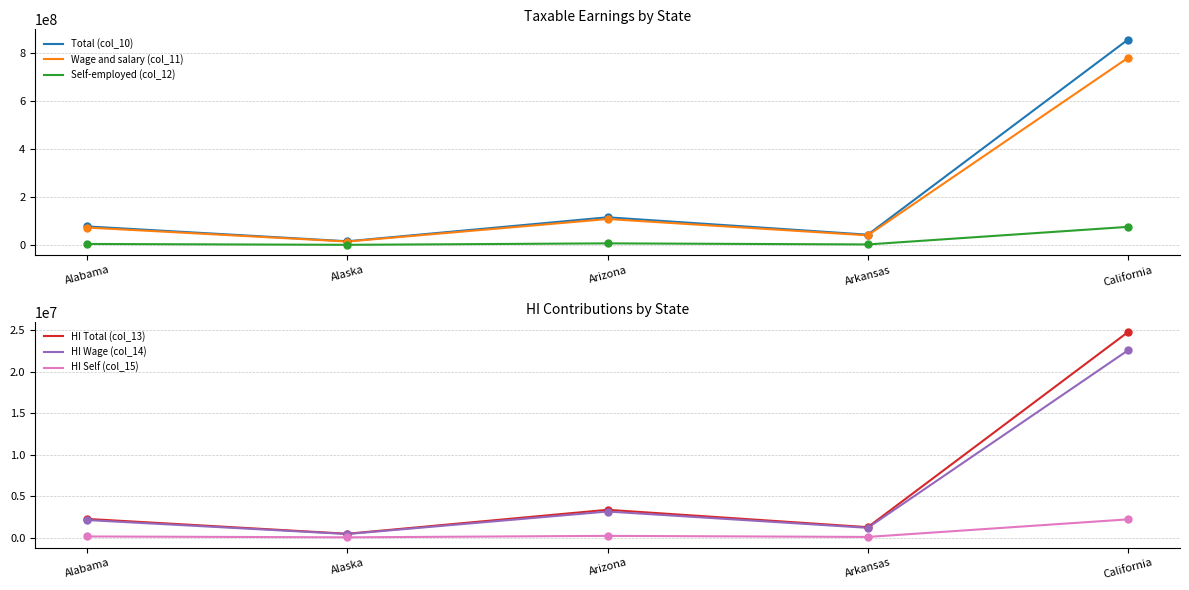

Is the value of Self-employed (col_12) at Arkansas greater than the value of Total (col_10) at Arkansas?

No